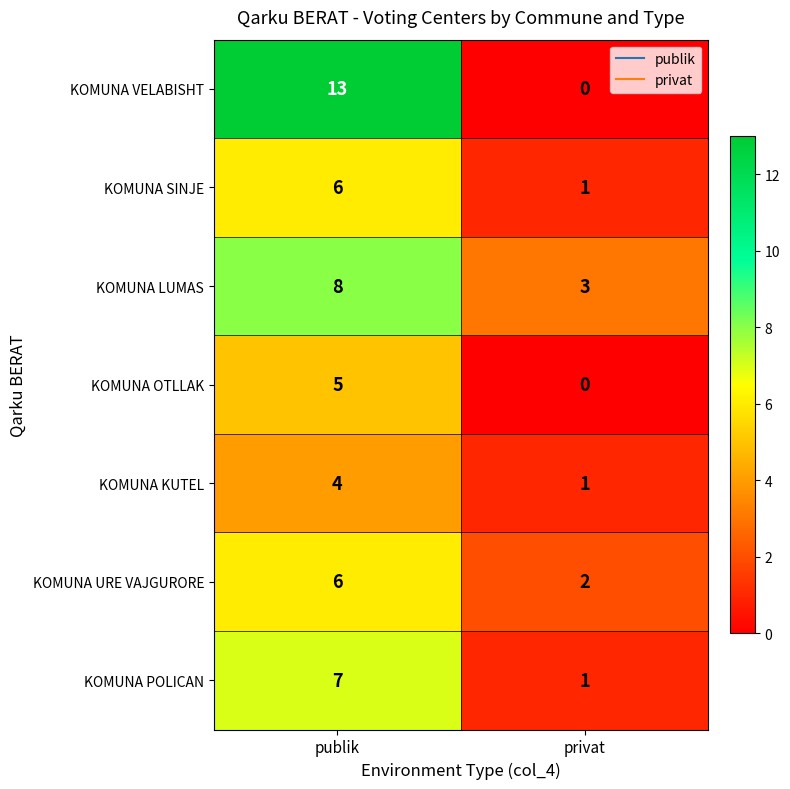

The value of KOMUNA SINJE at privat is 1. True or false?

True